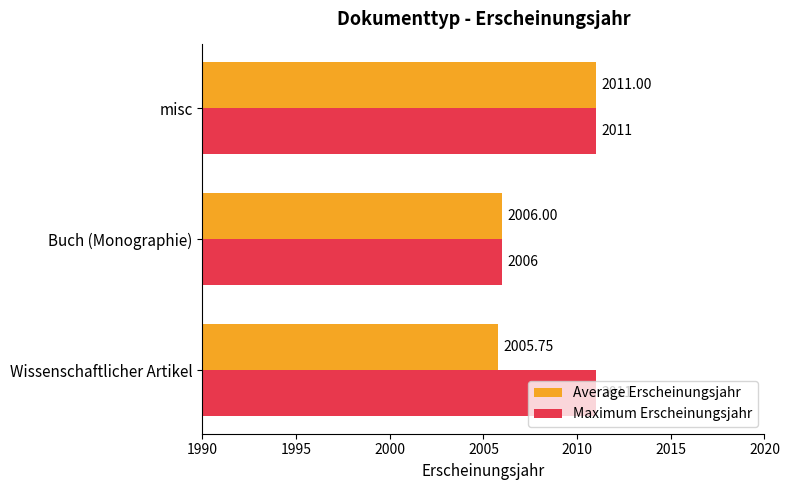

What are all the series names shown in the legend?

Average Erscheinungsjahr, Maximum Erscheinungsjahr